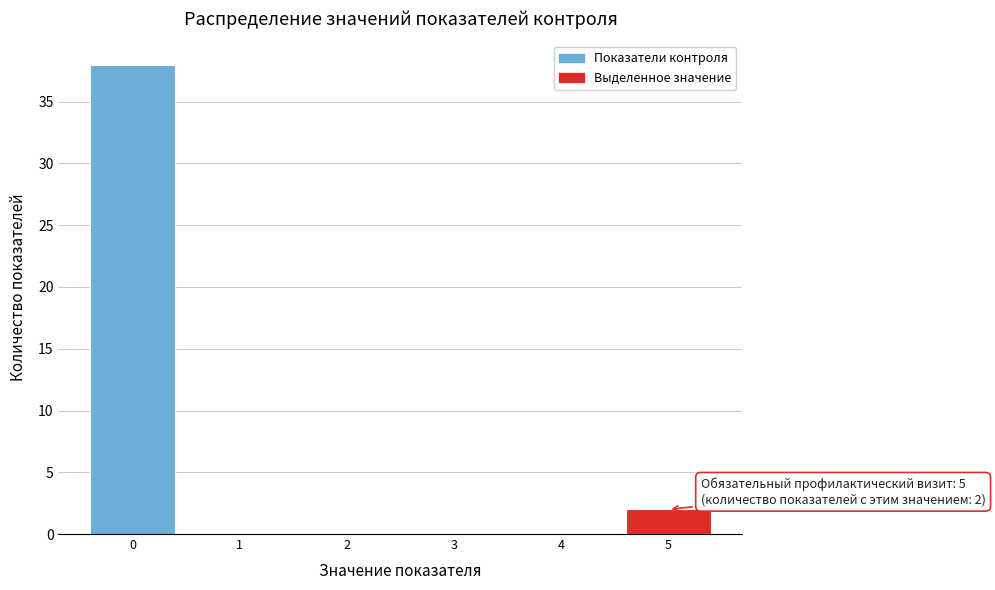

Reading left to right, extract all data points from this chart.

0=38	1=0	2=0	3=0	4=0	5=2